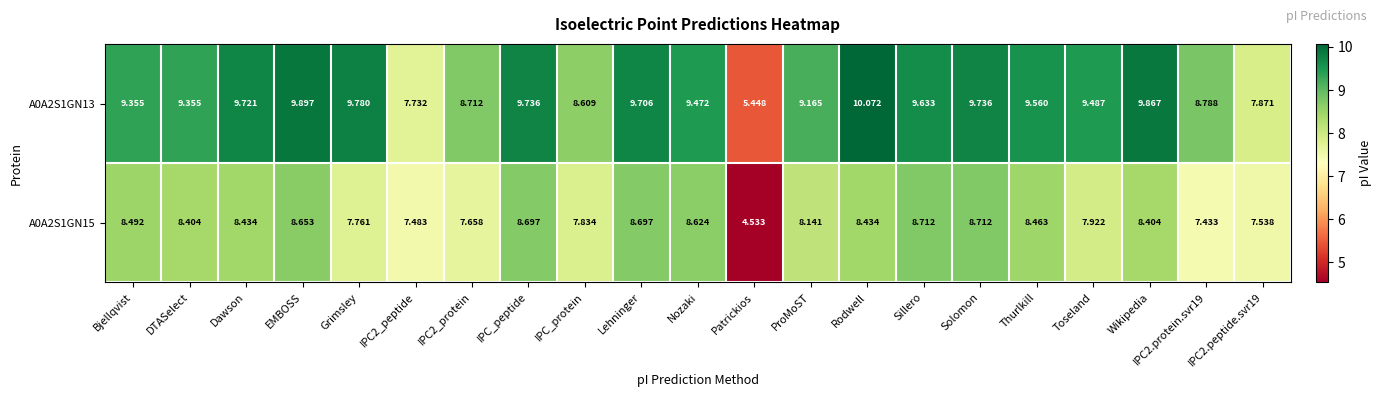

At which label does A0A2S1GN15 first exceed 8?

Bjellqvist